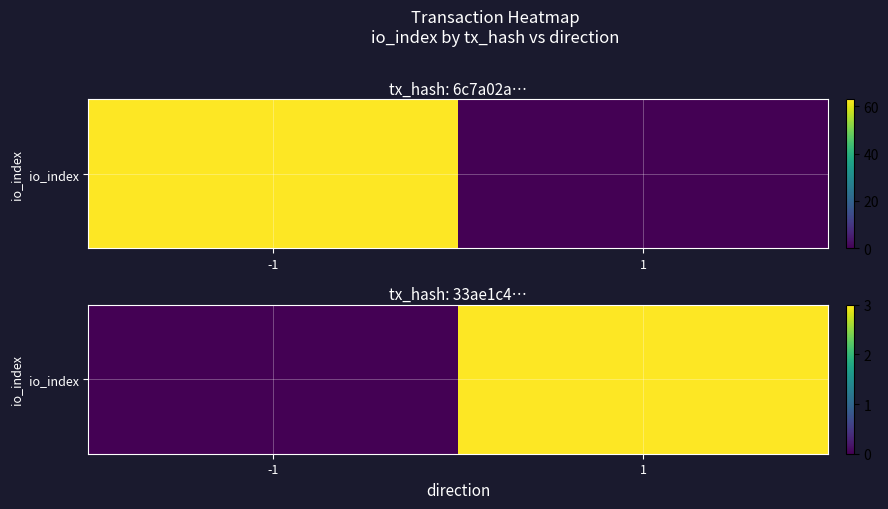

True or false: the data shows 3 at 1.

True